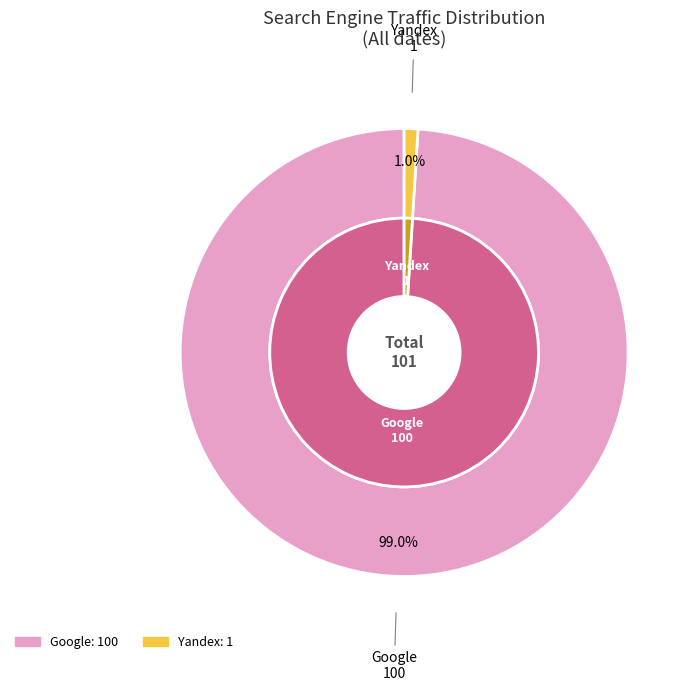

True or false: I.ua accounts for 0% of the total.

True